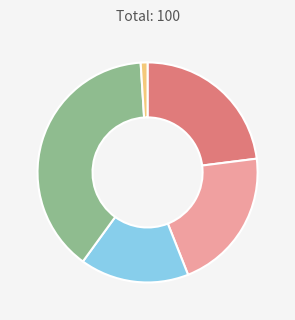

How many segments does this pie chart have?

5